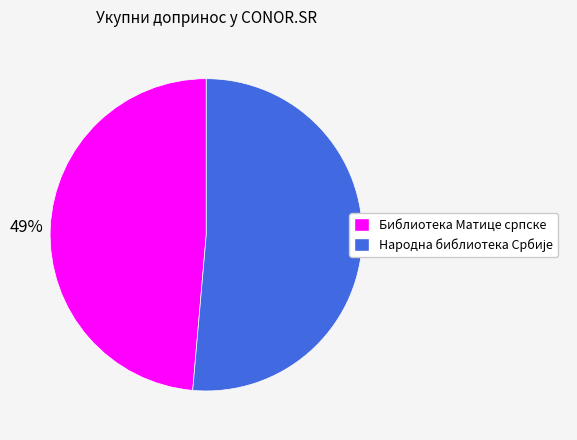

To the nearest percent, what percentage of the pie is Библиотека Матице српске?

49%